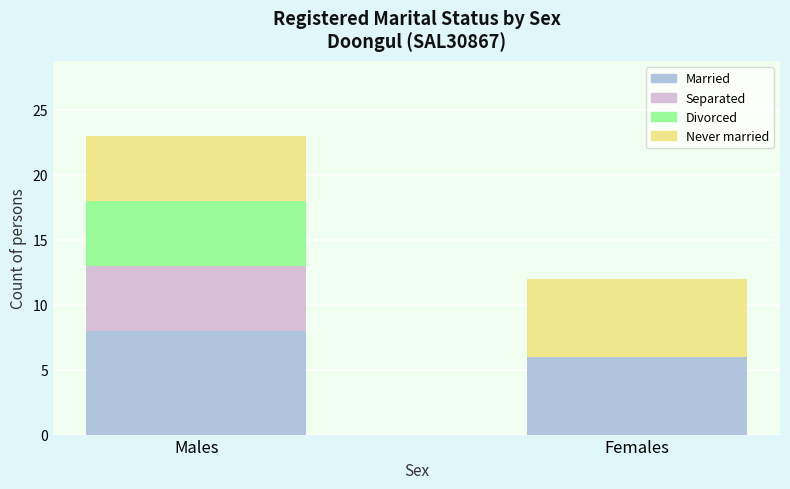

What is the sum of the Married values at Males and Females?

14